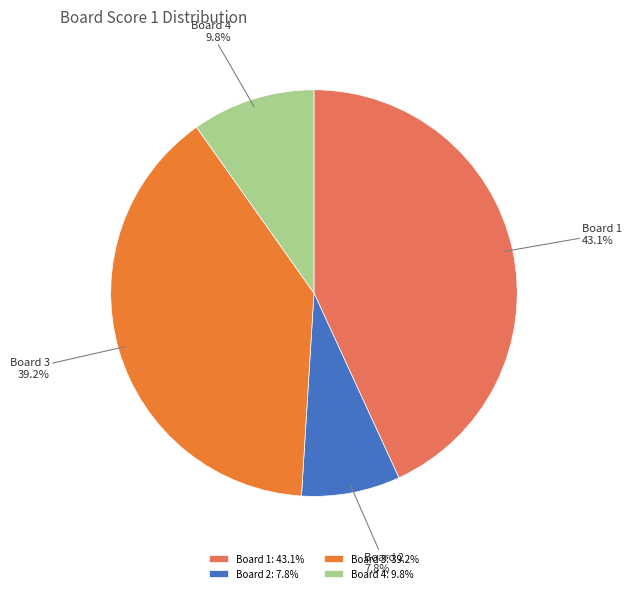

Does any single category account for the majority?

No